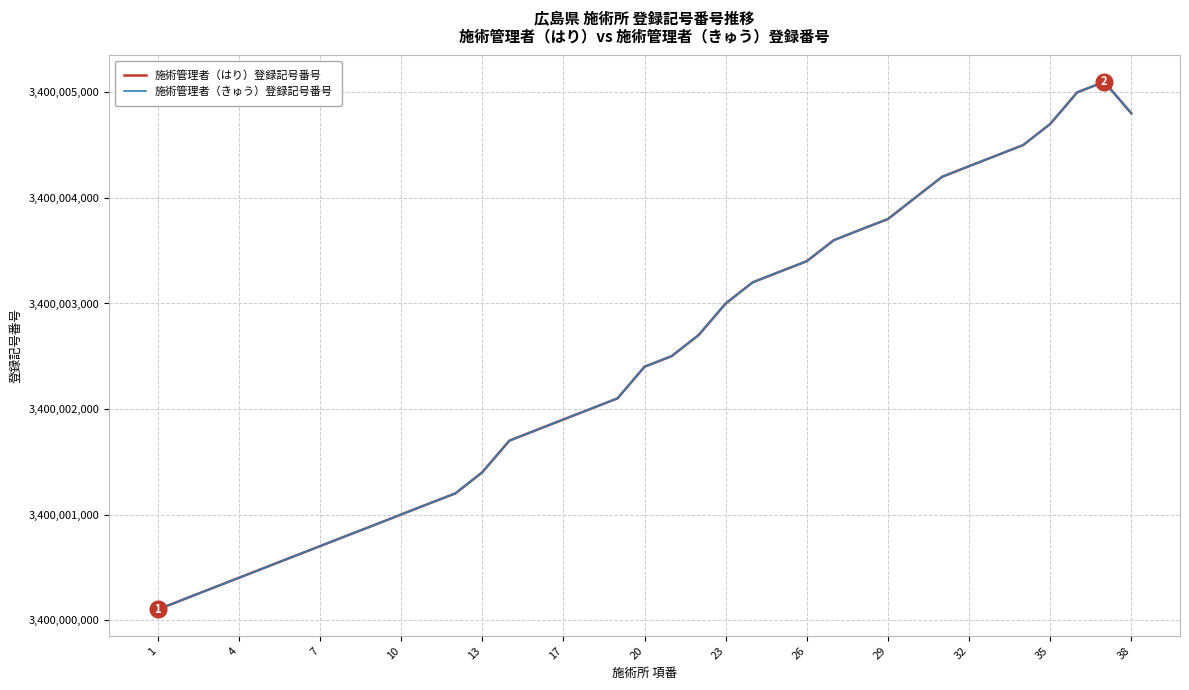

Reading left to right, list all the values displayed in this chart.

施術管理者（はり）登録記号番号: 3400000101	3400000201	3400000301	3400000401	3400000501	3400000601	3400000701	3400000801	3400000900	3400001001	3400001101	3400001200	3400001401	3400001700	3400001801	3400001901	3400002001	3400002101	3400002401	3400002501	3400002701	3400003000	3400003201	3400003301	3400003401	3400003600	3400003701	3400003800	3400004001	3400004200	3400004301	3400004401	3400004501	3400004701	3400005001	3400005100	3400004802
施術管理者（きゅう）登録記号番号: 3400000101	3400000201	3400000301	3400000401	3400000501	3400000601	3400000701	3400000801	3400000900	3400001001	3400001101	3400001200	3400001401	3400001700	3400001801	3400001901	3400002001	3400002101	3400002401	3400002501	3400002701	3400003000	3400003201	3400003301	3400003401	3400003600	3400003701	3400003800	3400004001	3400004200	3400004301	3400004401	3400004501	3400004701	3400005001	3400005100	3400004802